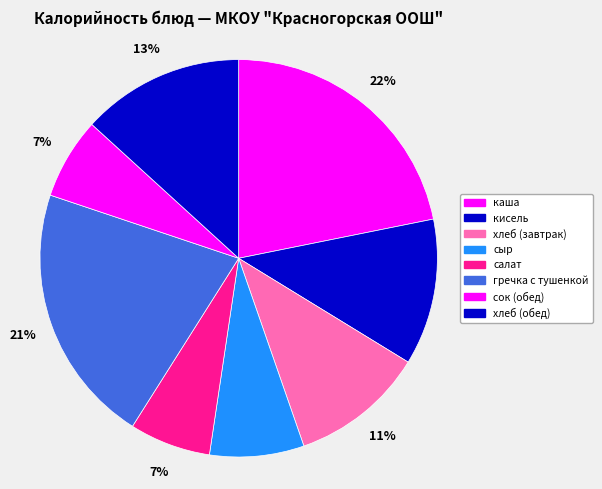

Rank the categories by value from highest to lowest.

каша, гречка с тушенкой, хлеб (обед), кисель, хлеб (завтрак), сыр, салат, сок (обед)